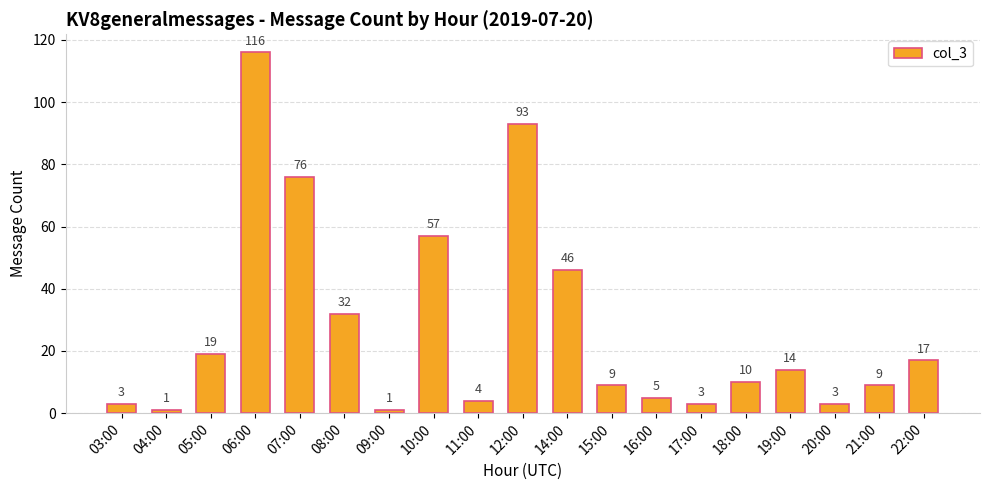

How many data points does each series have?

19